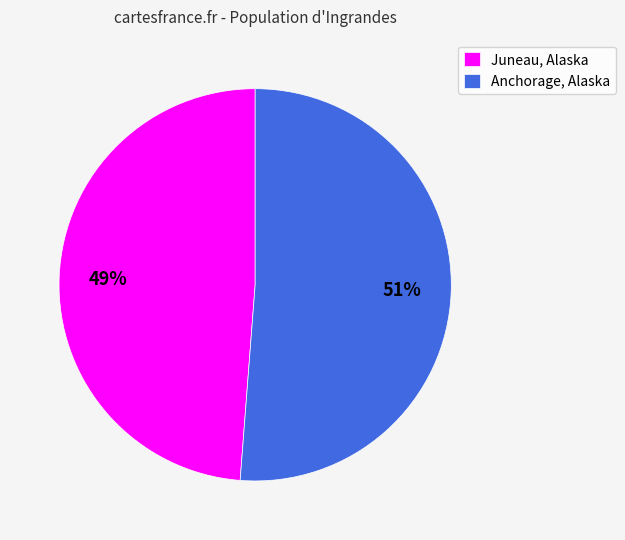

What percentage is the Anchorage, Alaska slice, to the nearest percent?

51%